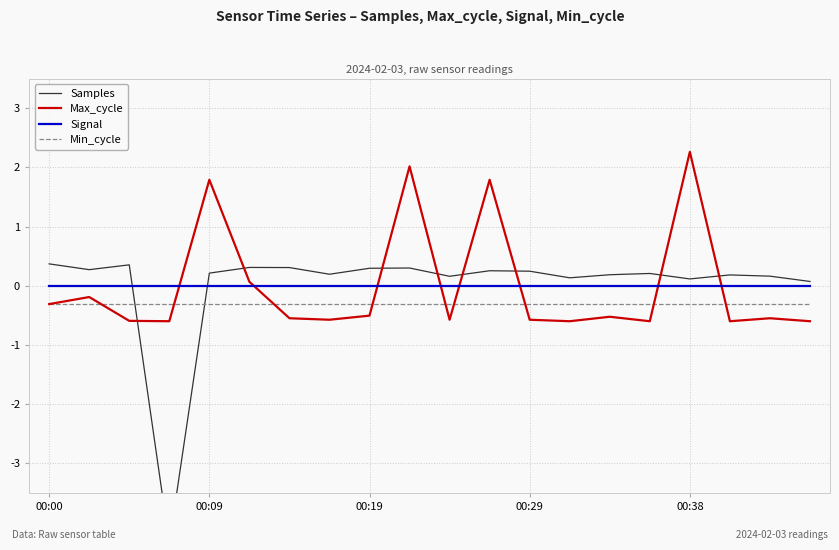

Which series has the largest total across all categories?

Signal